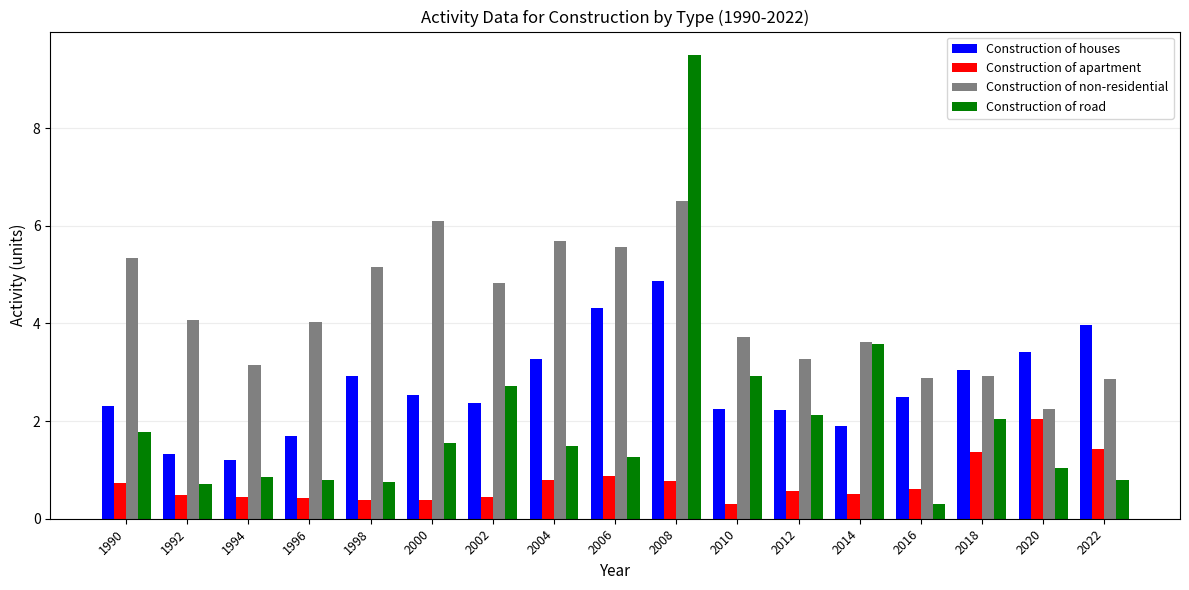

What is the value of the Construction of road bar at the 12th from the left?

2.1